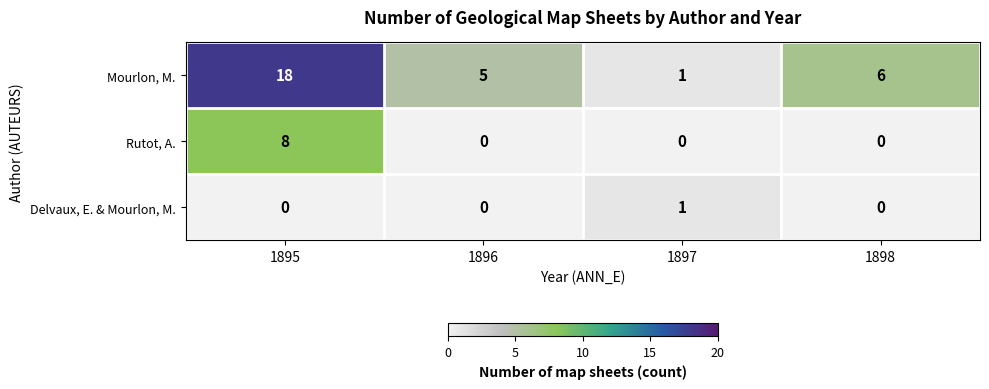

Reading left to right, transcribe all the data shown in this chart.

Mourlon, M.: 1895=18	1896=5	1897=1	1898=6
Rutot, A.: 1895=8	1896=0	1897=0	1898=0
Delvaux, E. & Mourlon, M.: 1895=0	1896=0	1897=1	1898=0